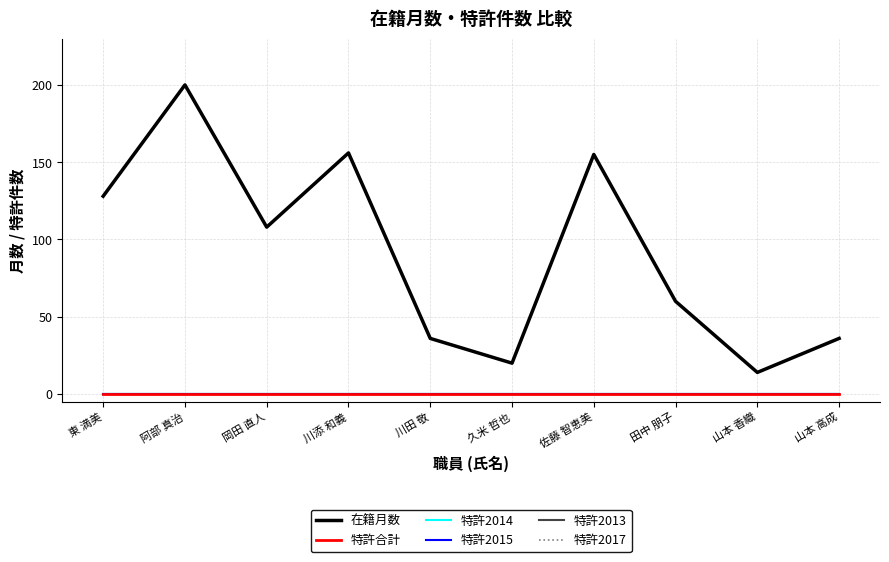

Between 東 満美 and 阿部 真治, which series saw the biggest shift?

在籍月数